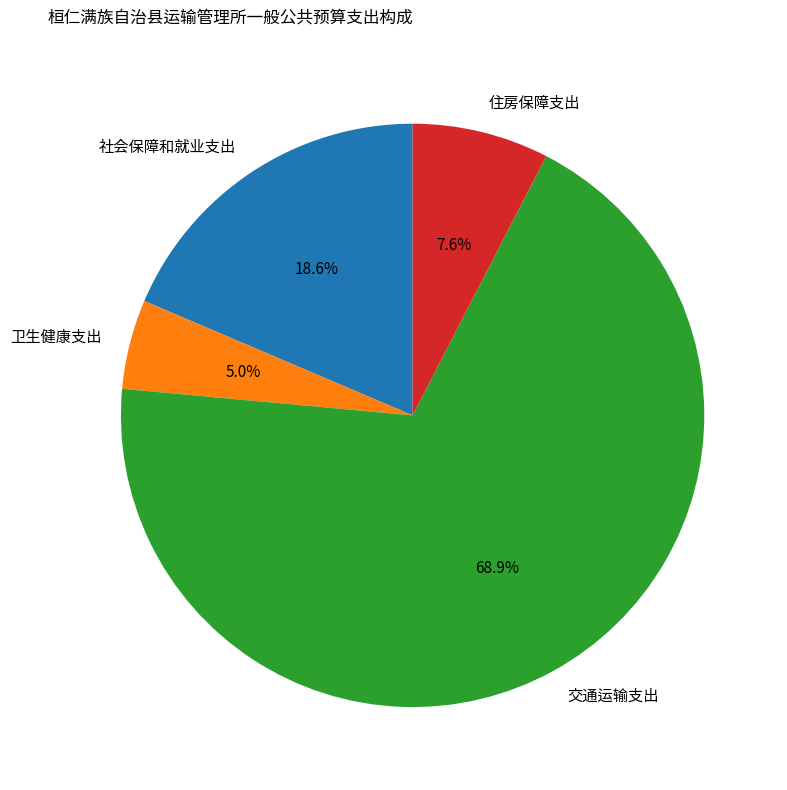

Is there any slice that represents more than half of the pie?

Yes